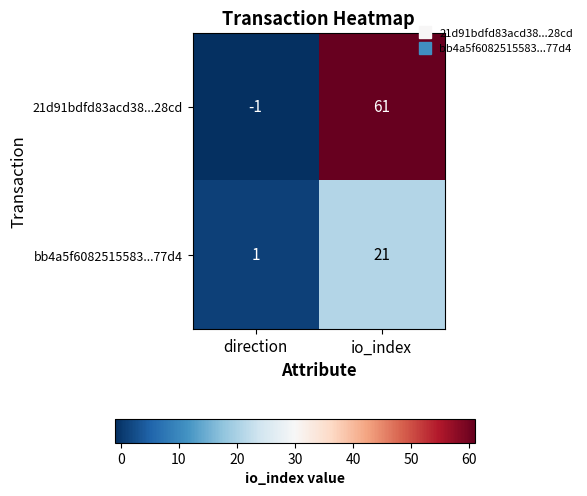

The value of bb4a5f6082515583...77d4 at io_index is 6. True or false?

False